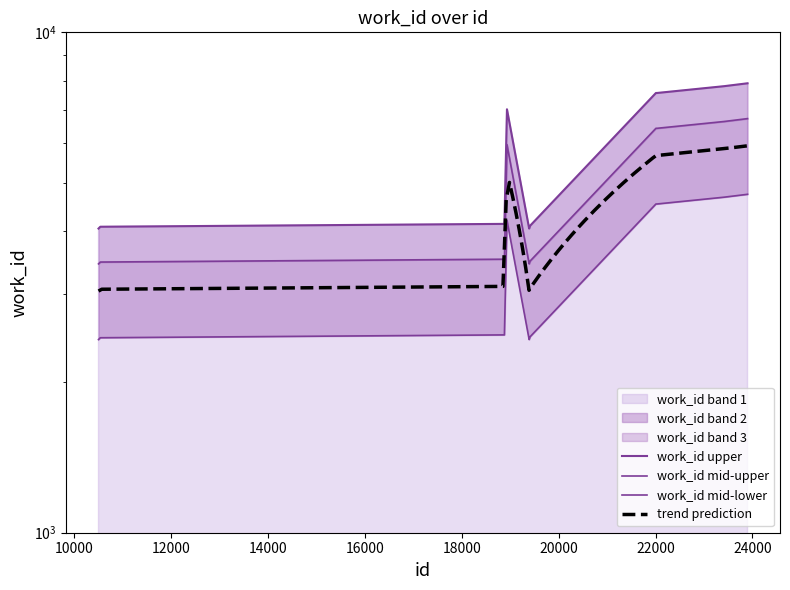

Does the chart have visible grid lines?

No